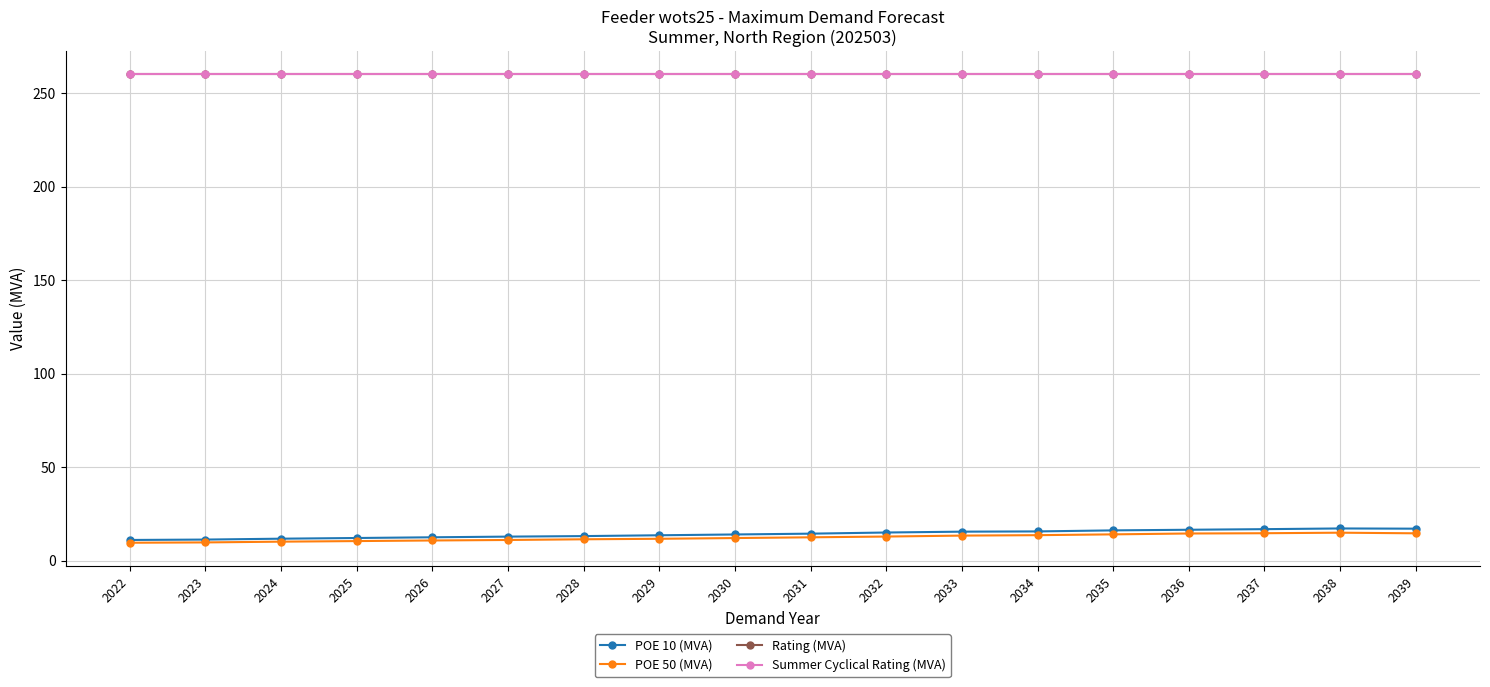

Which has a higher value, 2039 or 2022?

2039